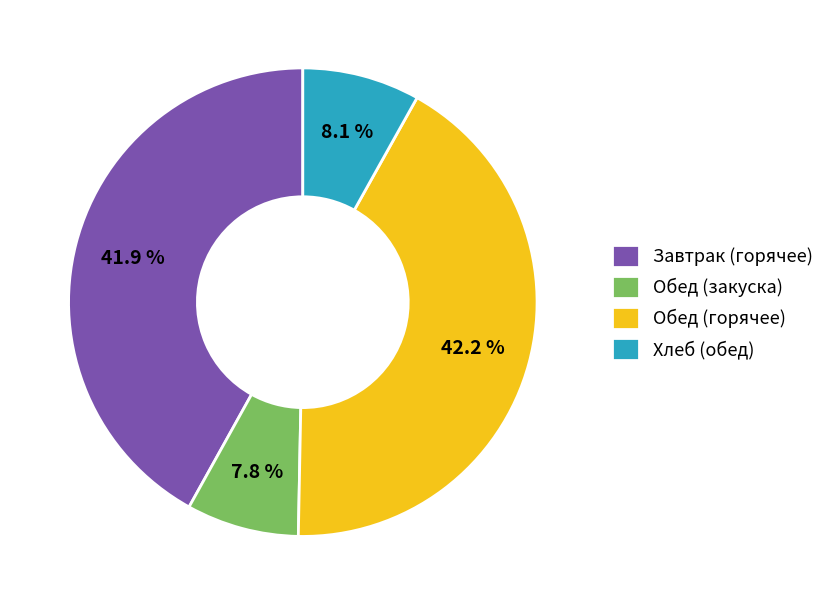

Does any single category account for the majority?

No